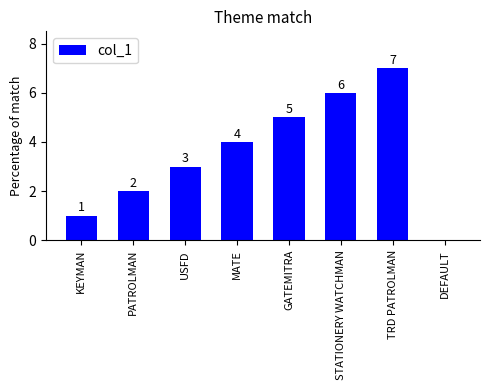

At which label is the value closest to 3?

USFD